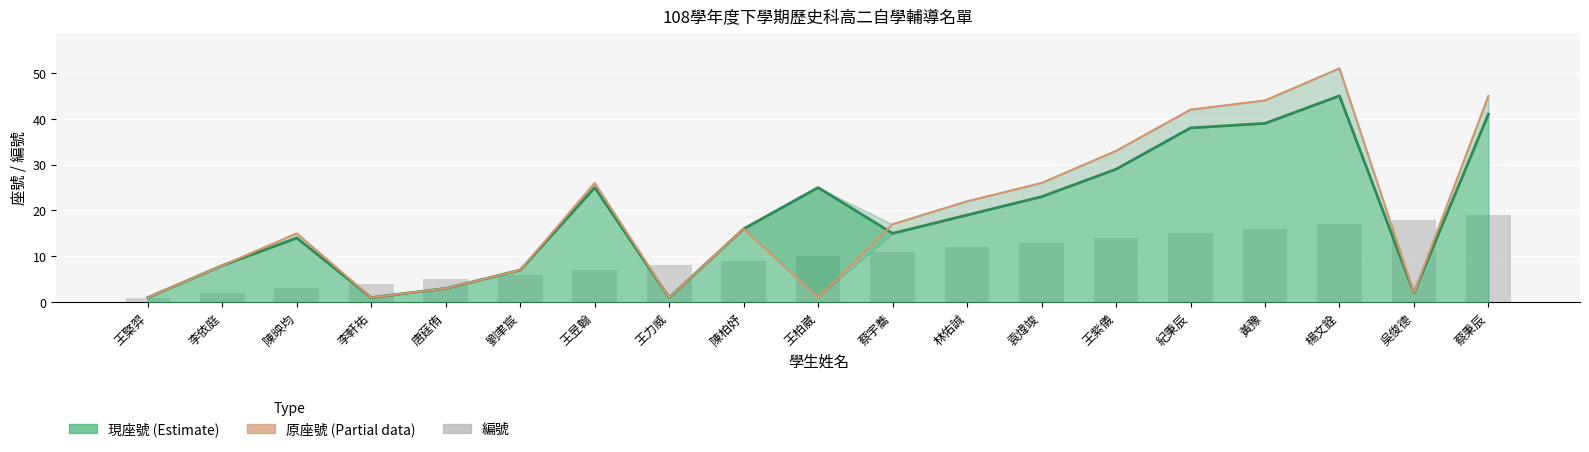

Rank the categories by 原座號 (Partial data) value from highest to lowest.

楊文銓, 蔡秉辰, 黃豫, 紀秉辰, 王紫儀, 王昱翰, 袁煒竣, 林佑誠, 蔡宇蕎, 陳柏妤, 陳映均, 李依庭, 劉聿宸, 唐莛侑, 吳俊德, 王檠羿, 李軒祐, 王力威, 王柏崴